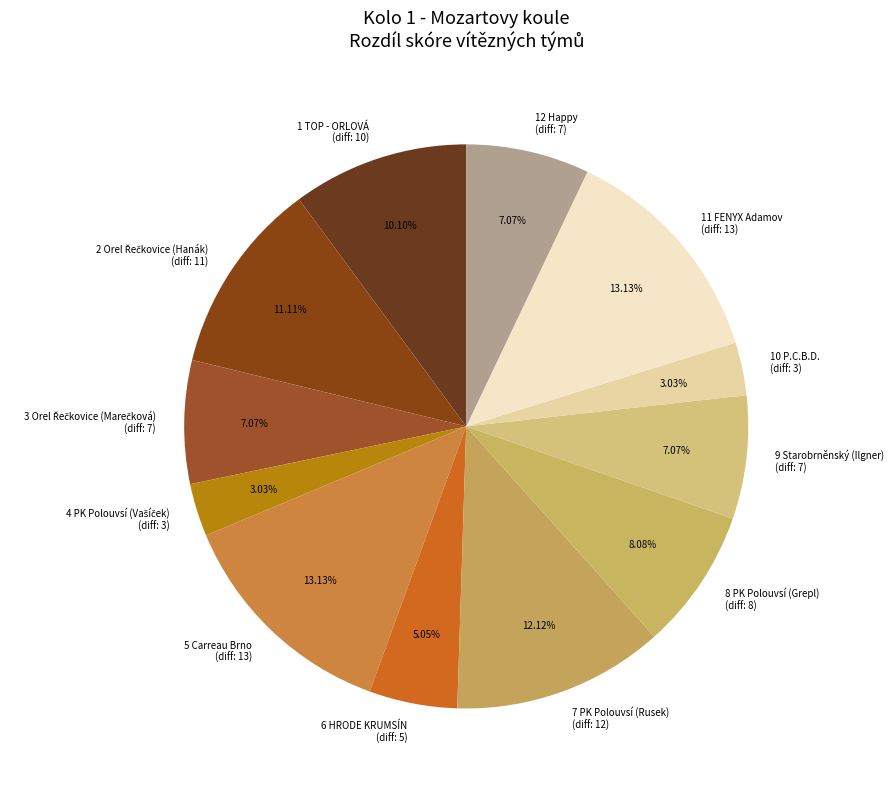

Do 7 PK Polouvsí (Rusek) (diff: 12) and 10 P.C.B.D. (diff: 3) together represent more than half of the pie?

No